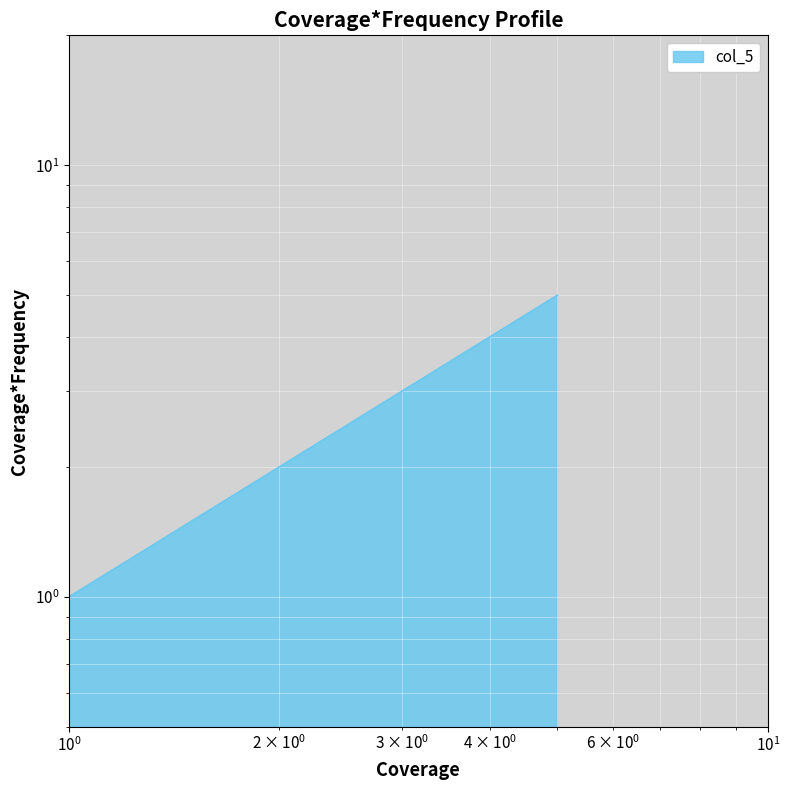

Reading right to left, transcribe all the data shown in this chart.

5	4	3	2	1